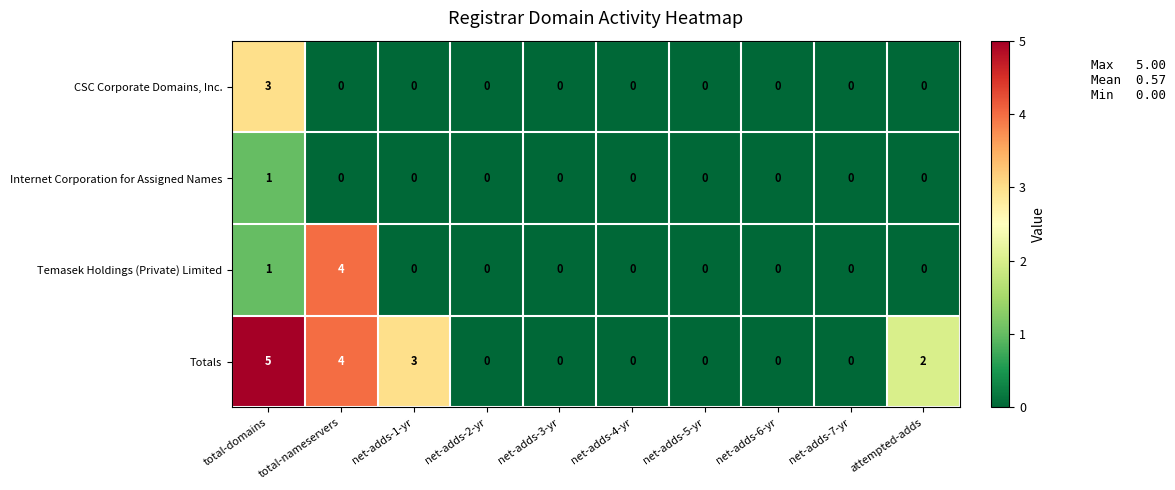

The Totals series shows 0 at net-adds-4-yr. True or false?

True